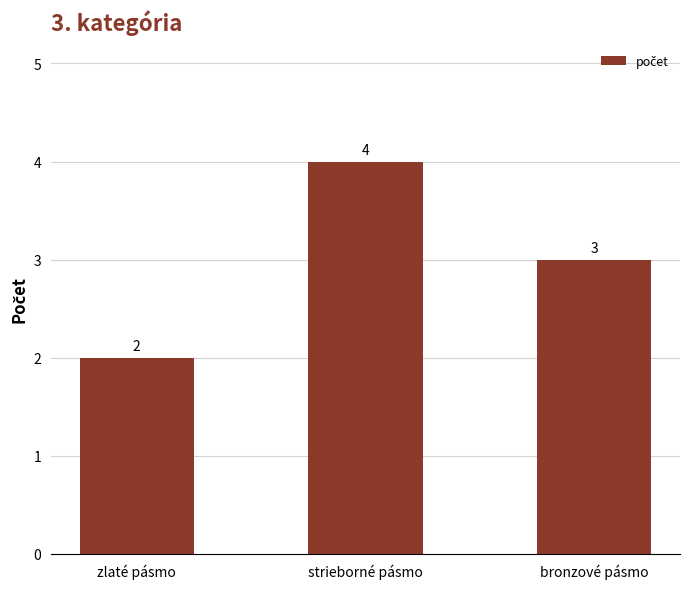

Which has a higher value, strieborné pásmo or zlaté pásmo?

strieborné pásmo